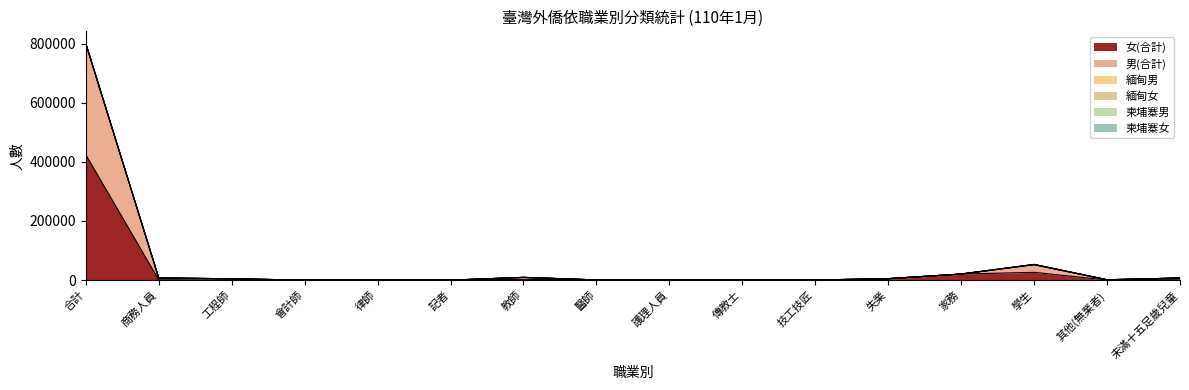

How many data points in 女(合計) are above 652?

7